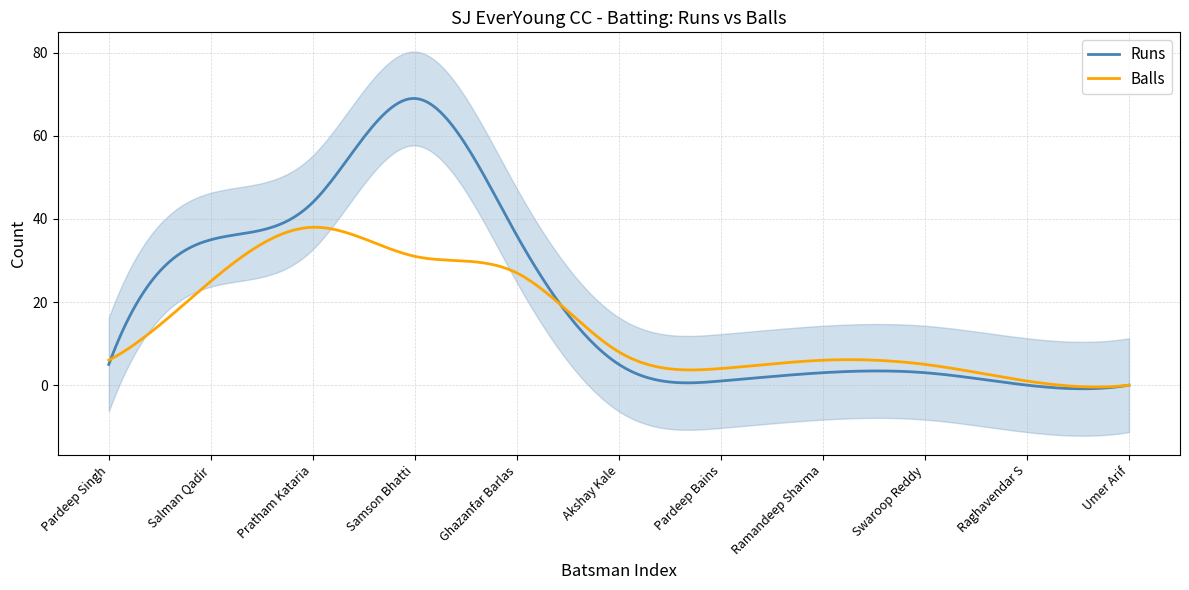

How many positive values does the Balls series have?

10